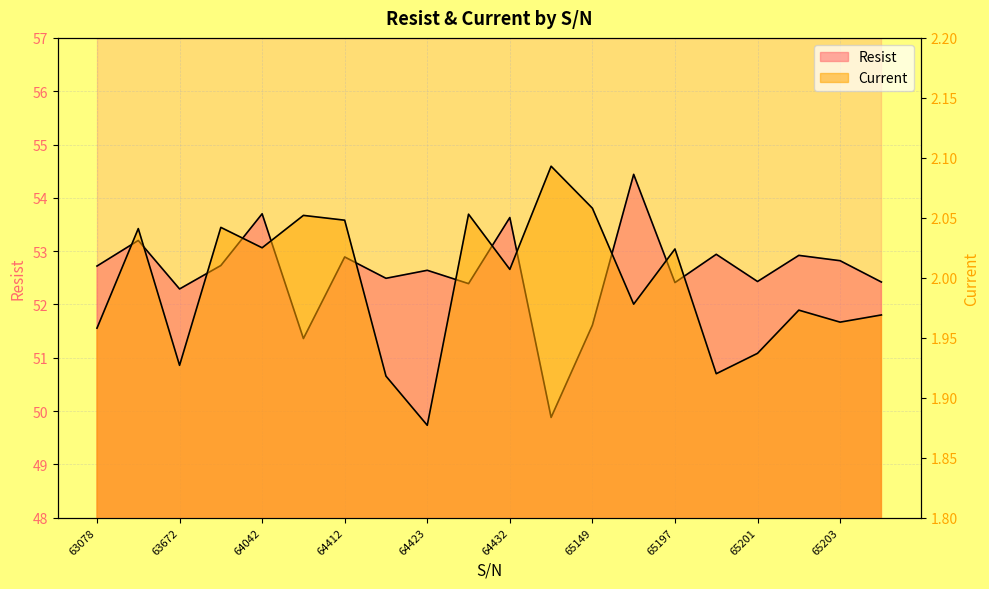

True or false: Resist has a value of 53.2 at 63484.

True